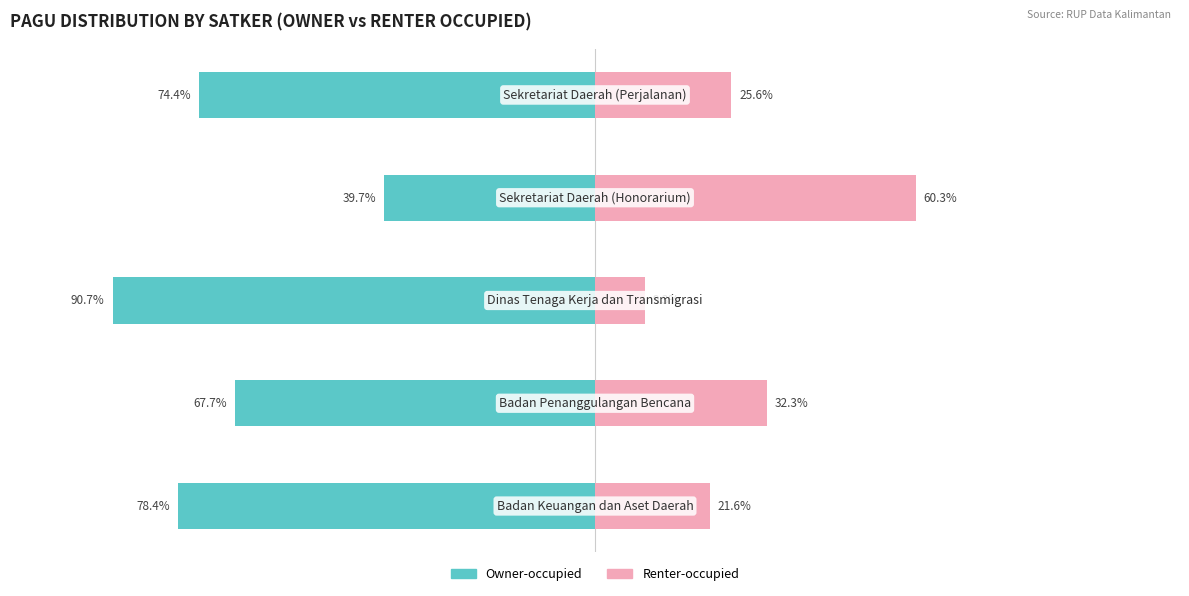

Count the number of categories in the chart.

5